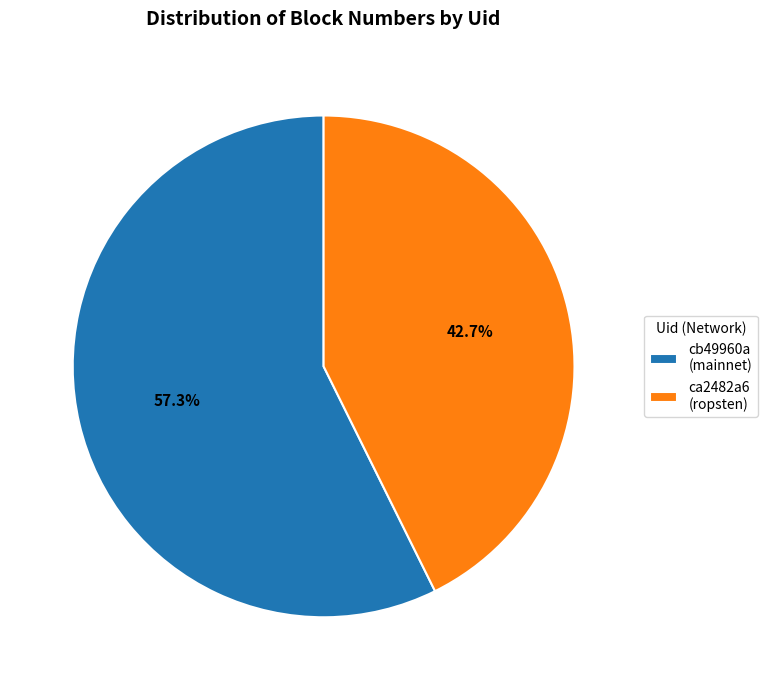

Which has a higher value, ca2482a6 (ropsten) or cb49960a (mainnet)?

cb49960a (mainnet)